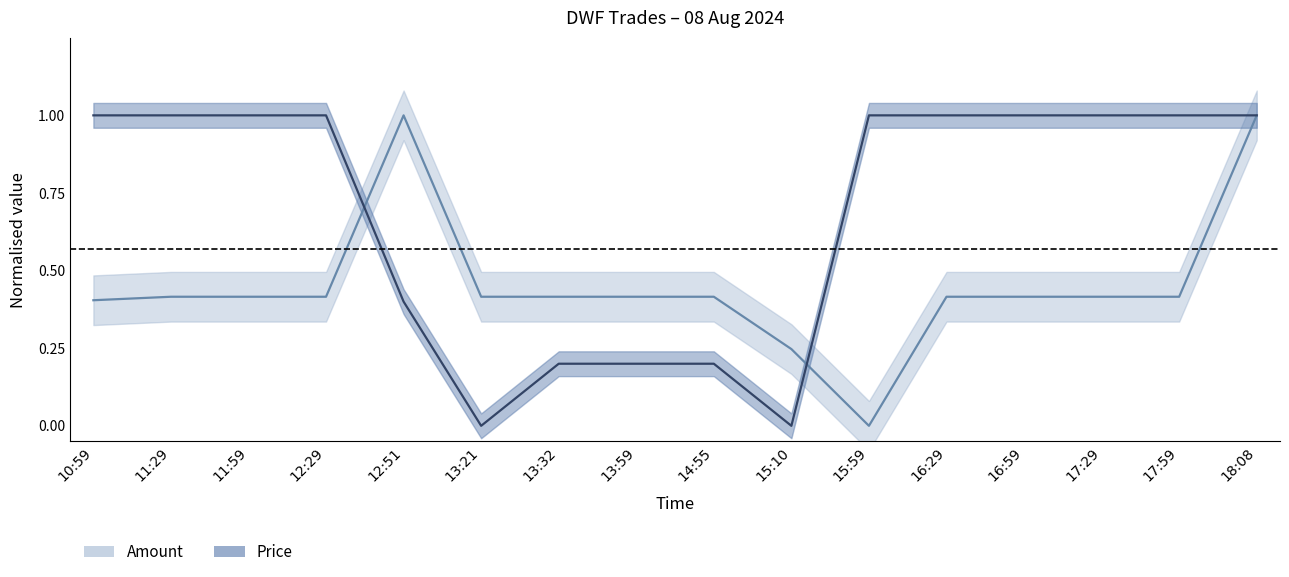

Reading left to right, transcribe all the data shown in this chart.

Amount: 0.4	0.4	0.4	0.4	1.0	0.4	0.4	0.4	0.4	0.2	0.0	0.4	0.4	0.4	0.4	1.0
Price: 1.0	1.0	1.0	1.0	0.4	0.0	0.2	0.2	0.2	0.0	1.0	1.0	1.0	1.0	1.0	1.0